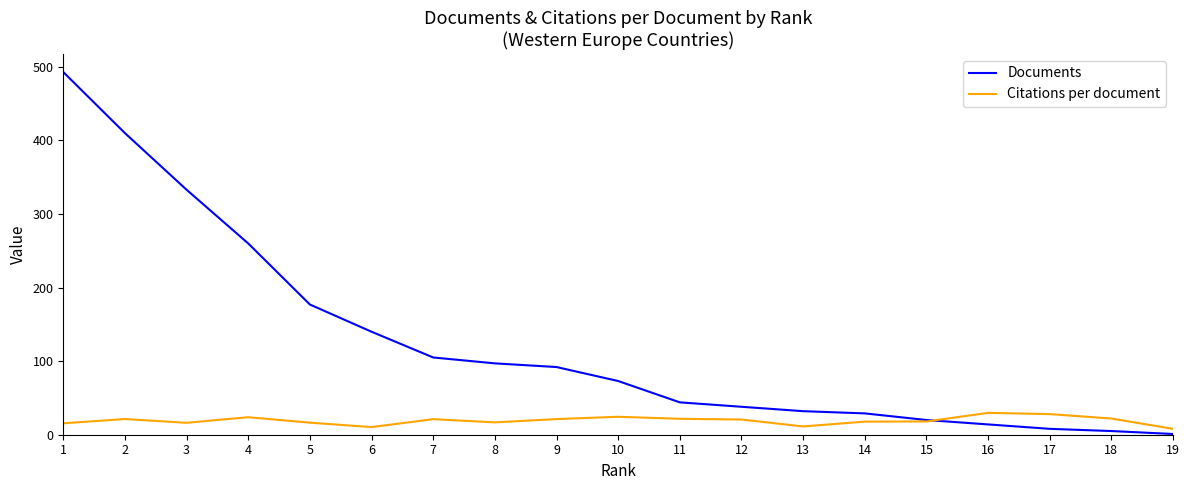

What is the difference between the highest and lowest values at 16?

15.7